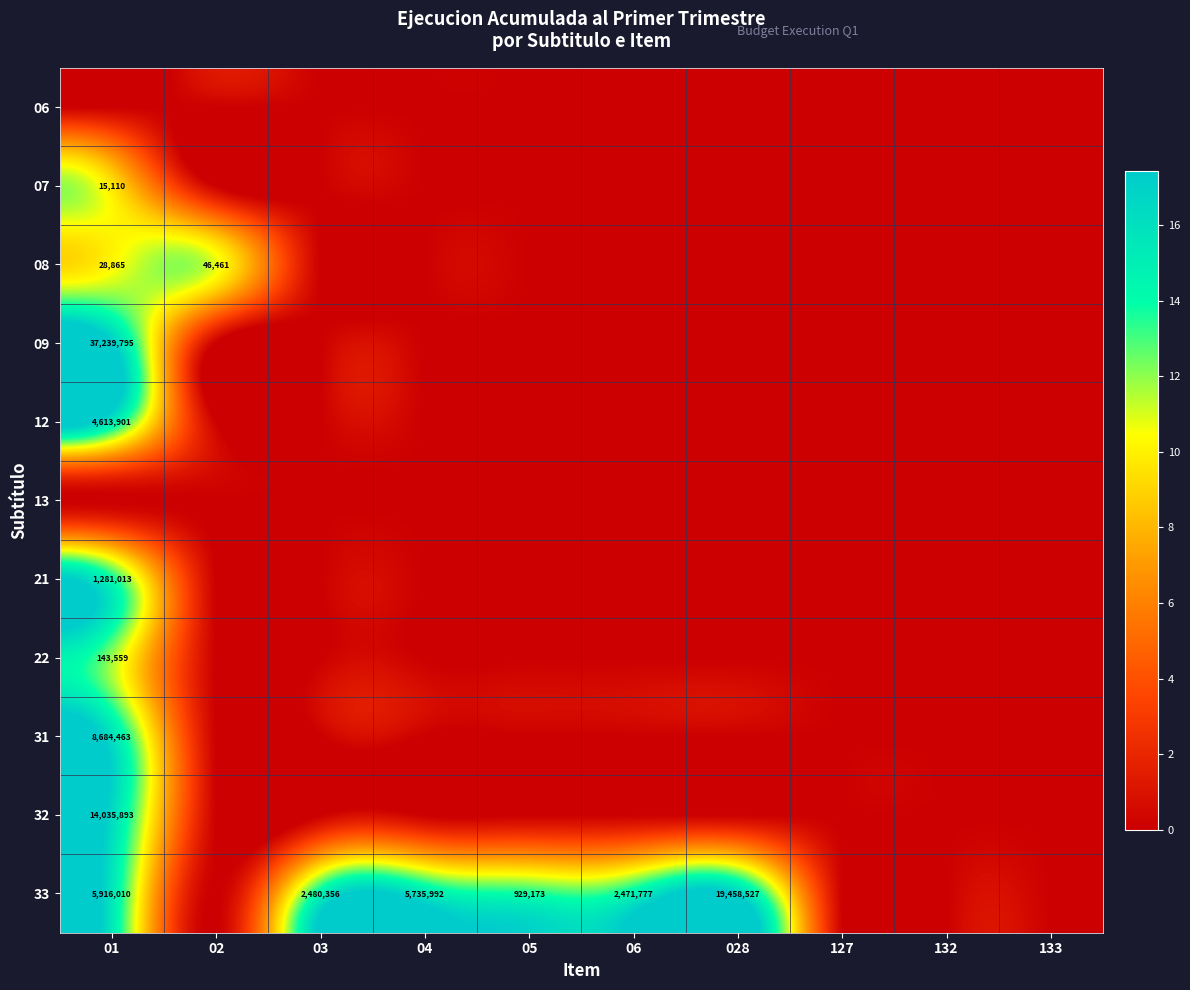

True or false: 13 has a value of 0.0 at 02.

True